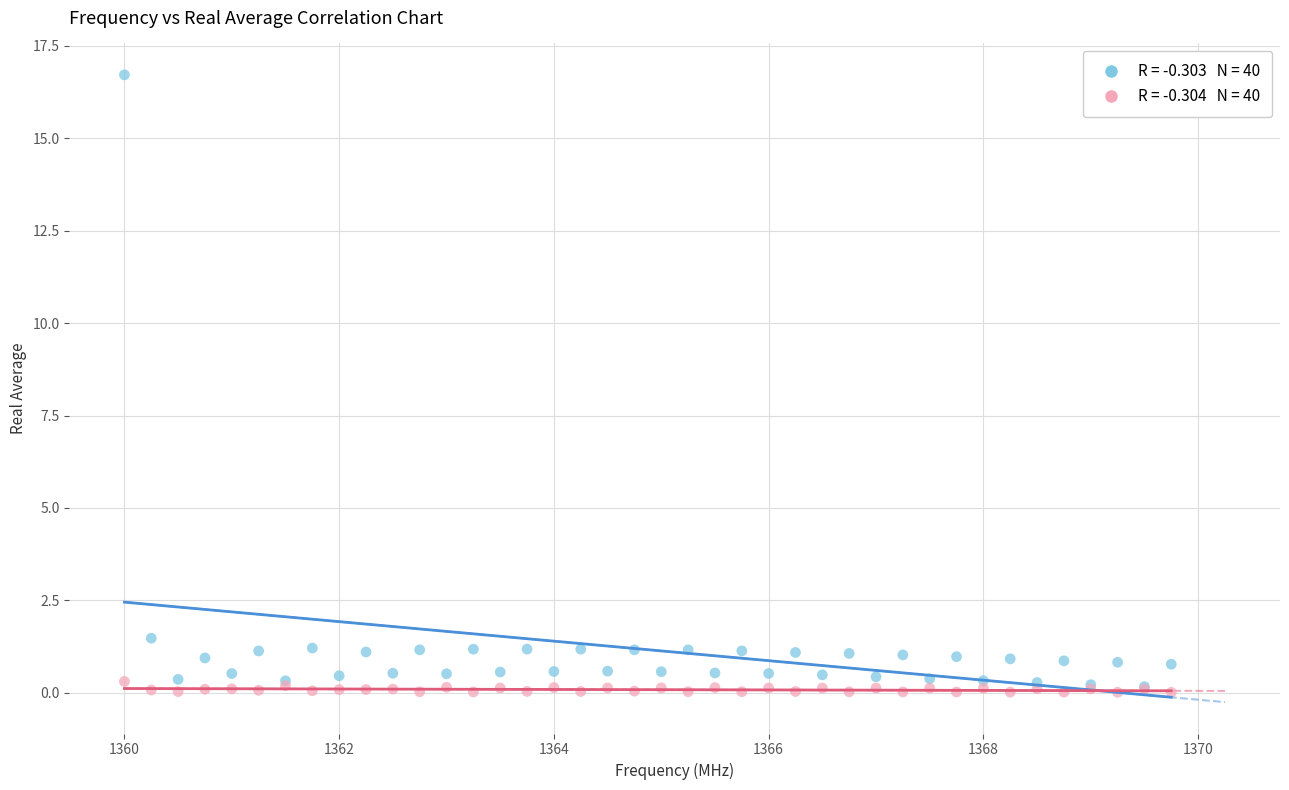

Across all series, what Y value is closest to 8?

1.5